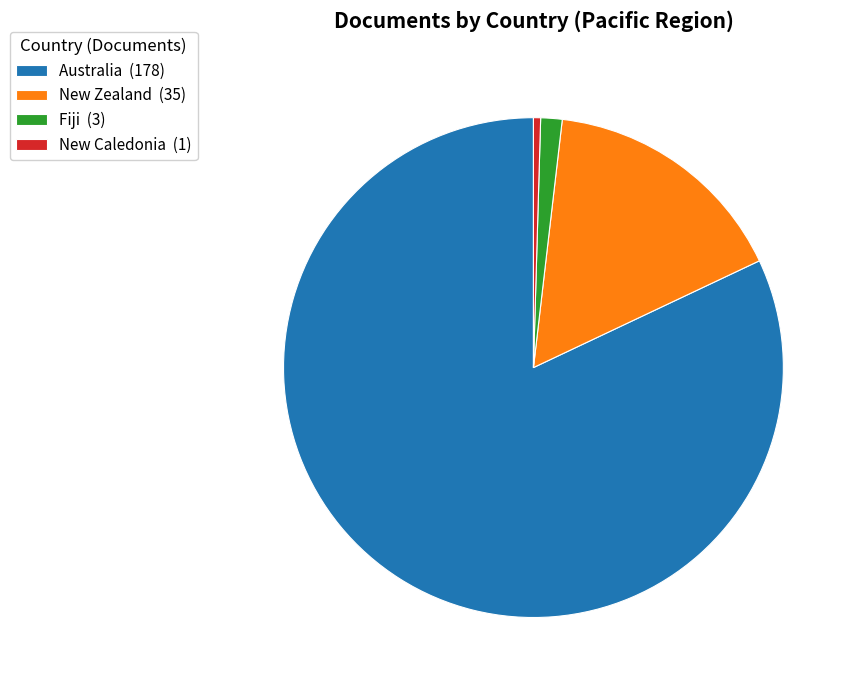

Is the sum of New Zealand (35) and New Caledonia (1) greater than half?

No